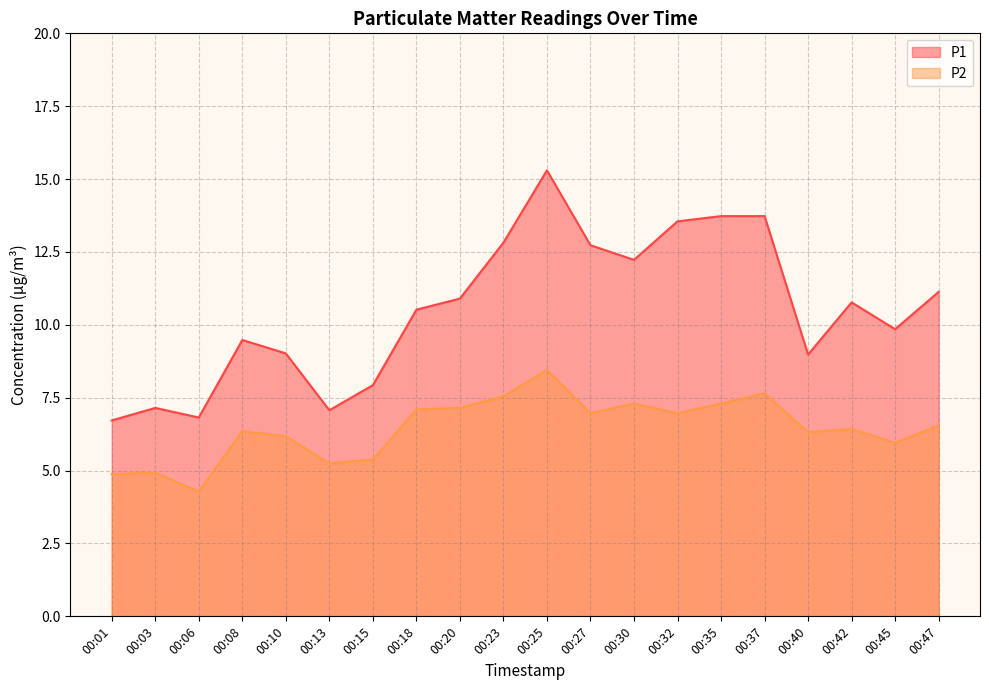

The P1 series shows 9.5 at 00:08. True or false?

True